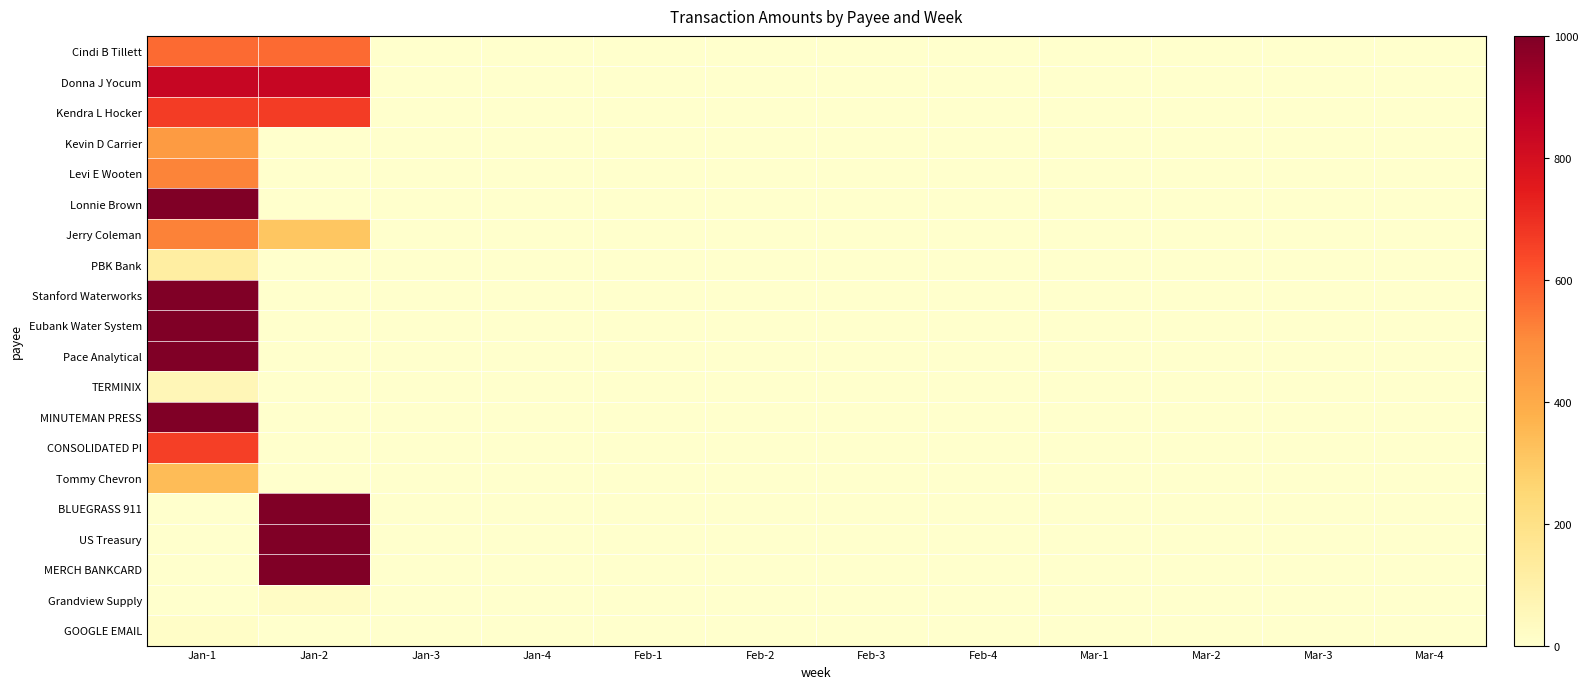

At Mar-4, list the series in order from largest to smallest.

Cindi B Tillett, Donna J Yocum, Kendra L Hocker, Kevin D Carrier, Levi E Wooten, Lonnie Brown, Jerry Coleman, PBK Bank, Stanford Waterworks, Eubank Water System, Pace Analytical, TERMINIX, MINUTEMAN PRESS, CONSOLIDATED PI, Tommy Chevron, BLUEGRASS 911, US Treasury, MERCH BANKCARD, Grandview Supply, GOOGLE EMAIL